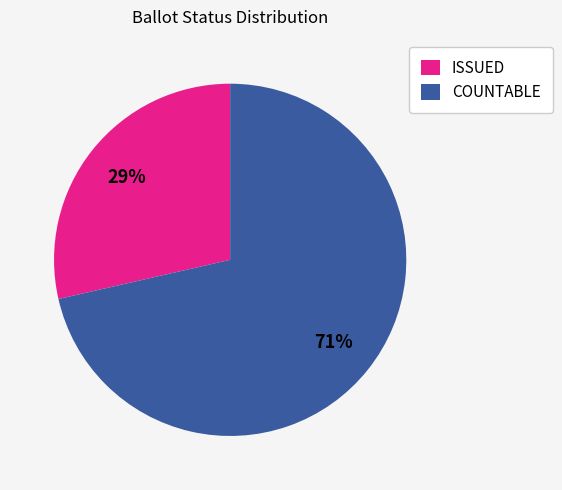

Between ISSUED and COUNTABLE, which is larger?

COUNTABLE